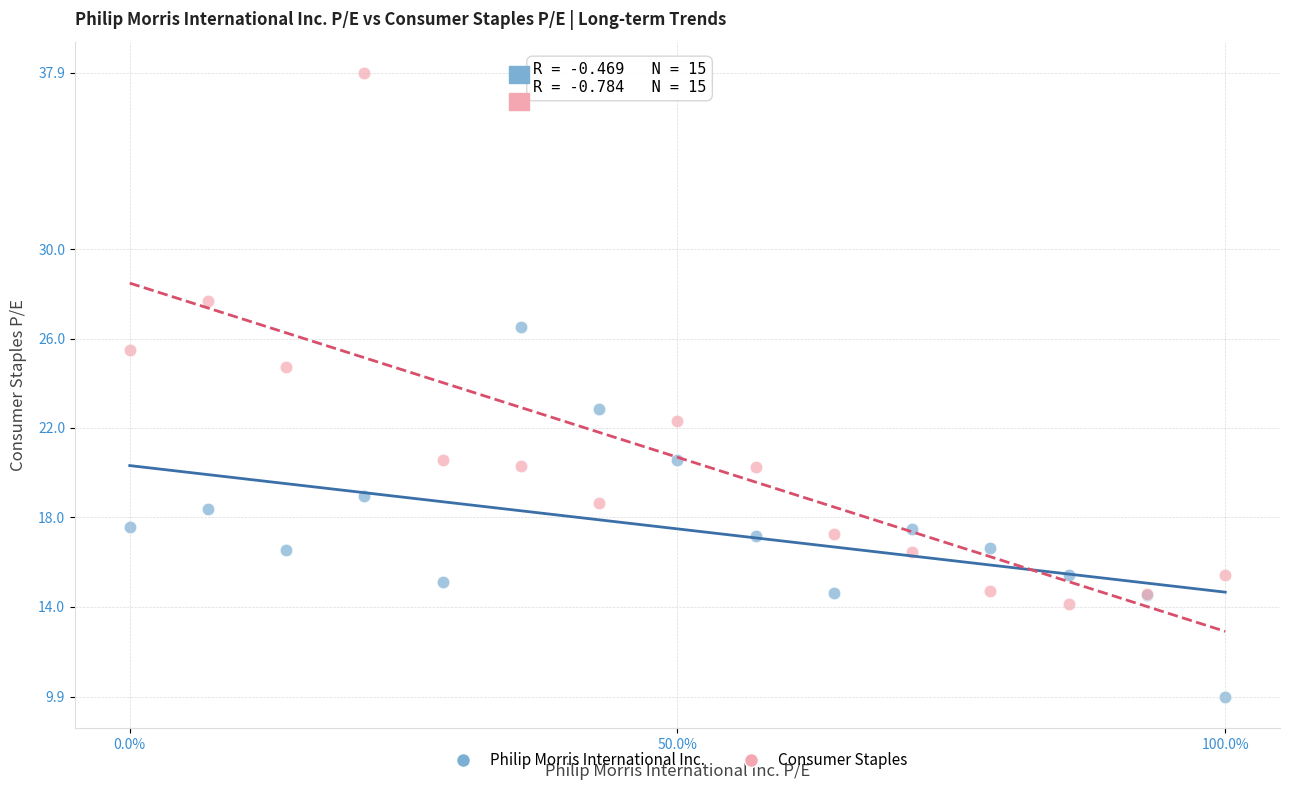

Which series contains the highest Y value?

Consumer Staples